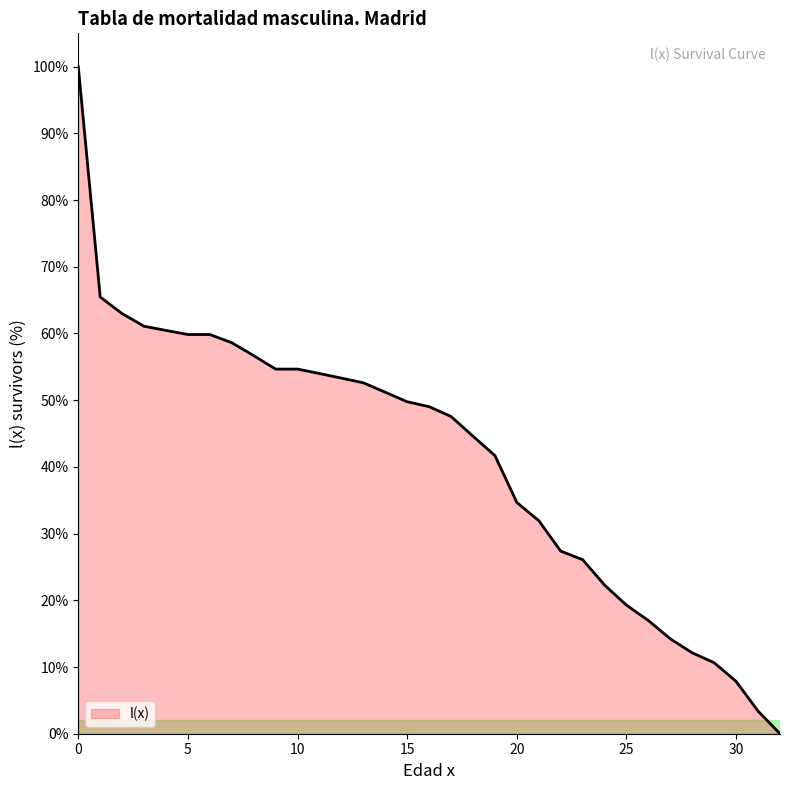

What is the maximum value shown in the chart?

100.0